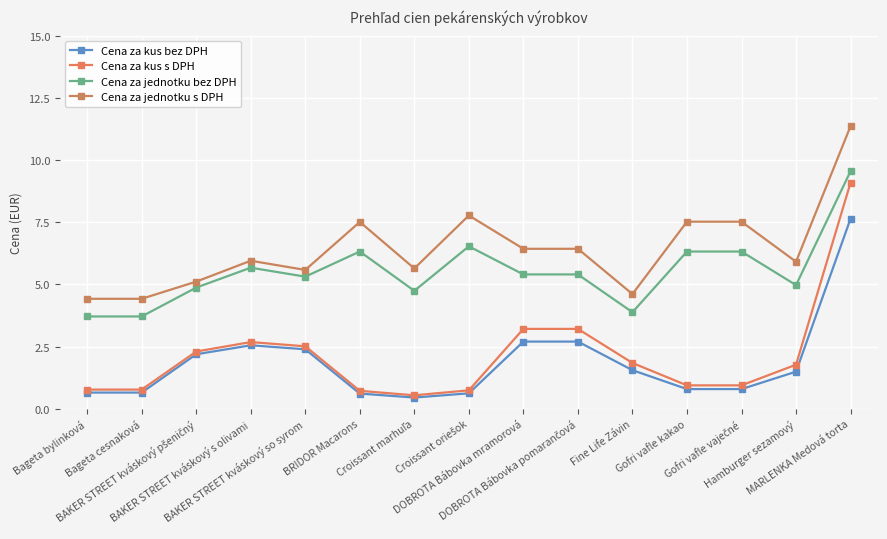

The Cena za kus s DPH series shows 1.1 at BAKER STREET kváskový pšeničný. True or false?

False